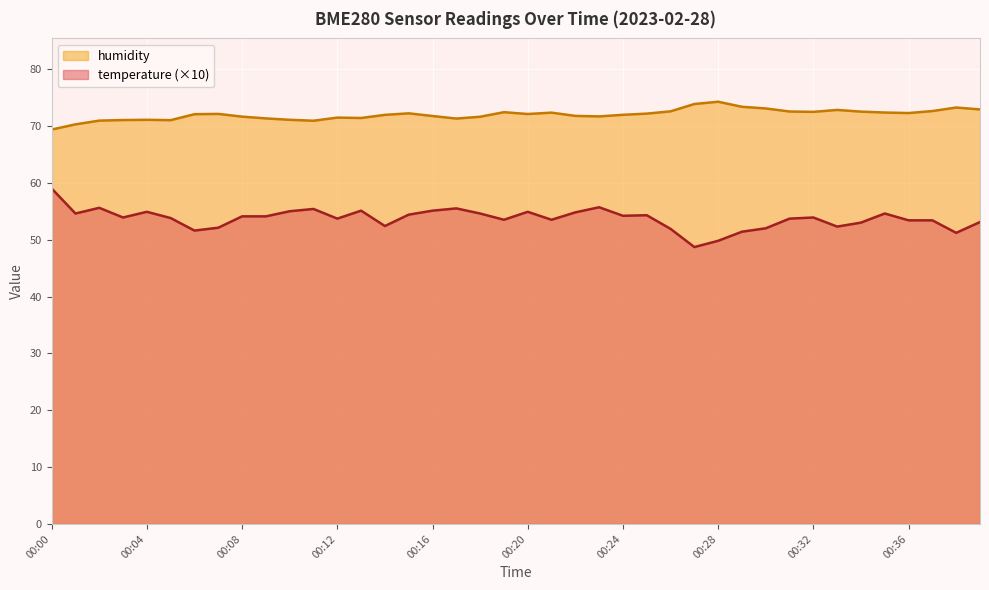

What is the difference between the highest and lowest values at 00:26?

20.7